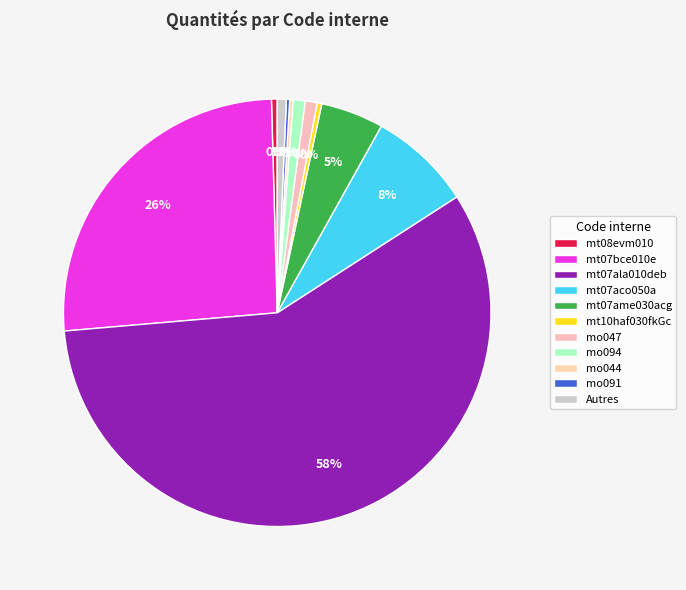

What is the majority slice?

mt07ala010deb